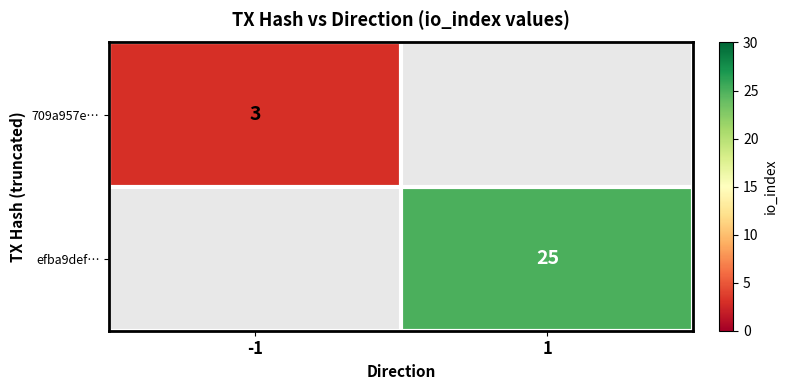

Is it true that 709a957e… equals 1 at -1?

False